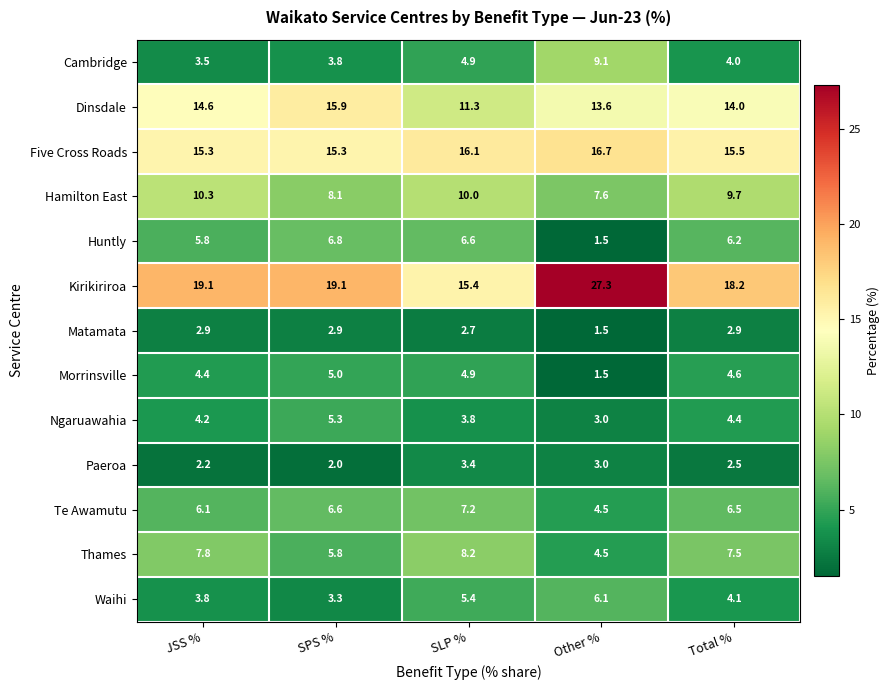

What is the difference between the highest and lowest values at Other %?

25.8